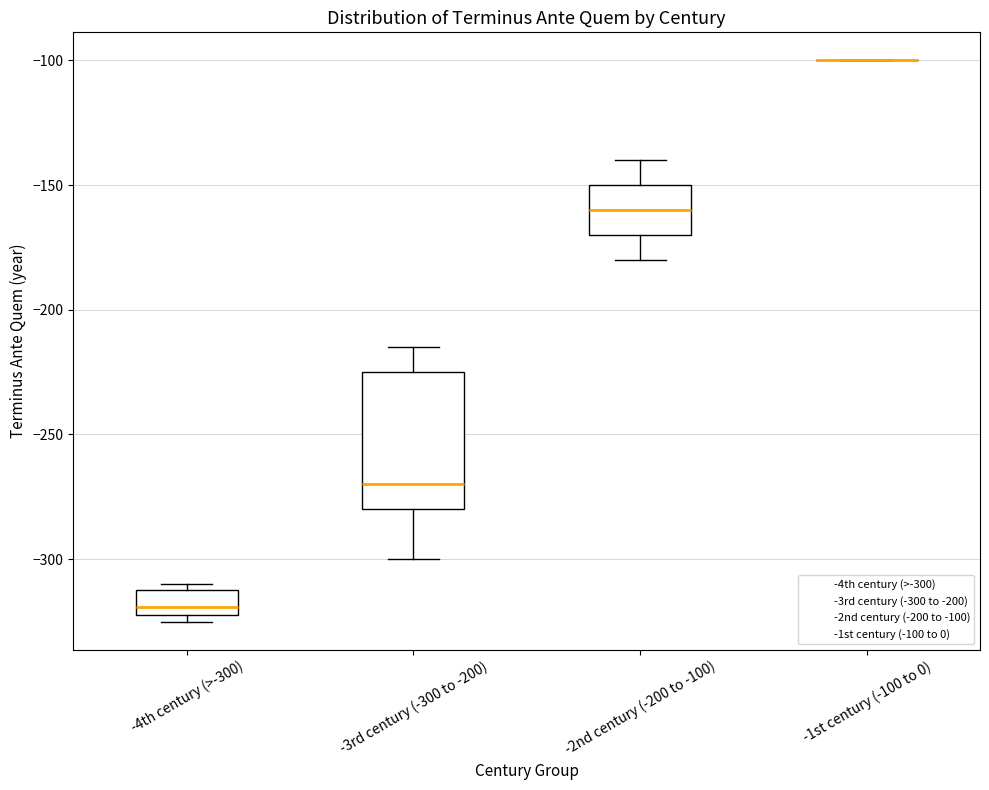

Reading left to right, transcribe this box plot: for each box, give where its median line is, the range the box spans, and where its two whiskers end, as read against the y-axis. The values are not printed on the chart, so give them approximately, as read against the axis.

-4th century (>-300): median -320 (just above the box's lower edge), box -320 to -310, whiskers -325 to -310 (just above the box's upper edge)
-3rd century (-300 to -200): median -270, box -280 to -225, whiskers -300 to -215
-2nd century (-200 to -100): median -160, box -170 to -150, whiskers -180 to -140
-1st century (-100 to 0): box collapsed to a line at -100, whiskers -100 to -100